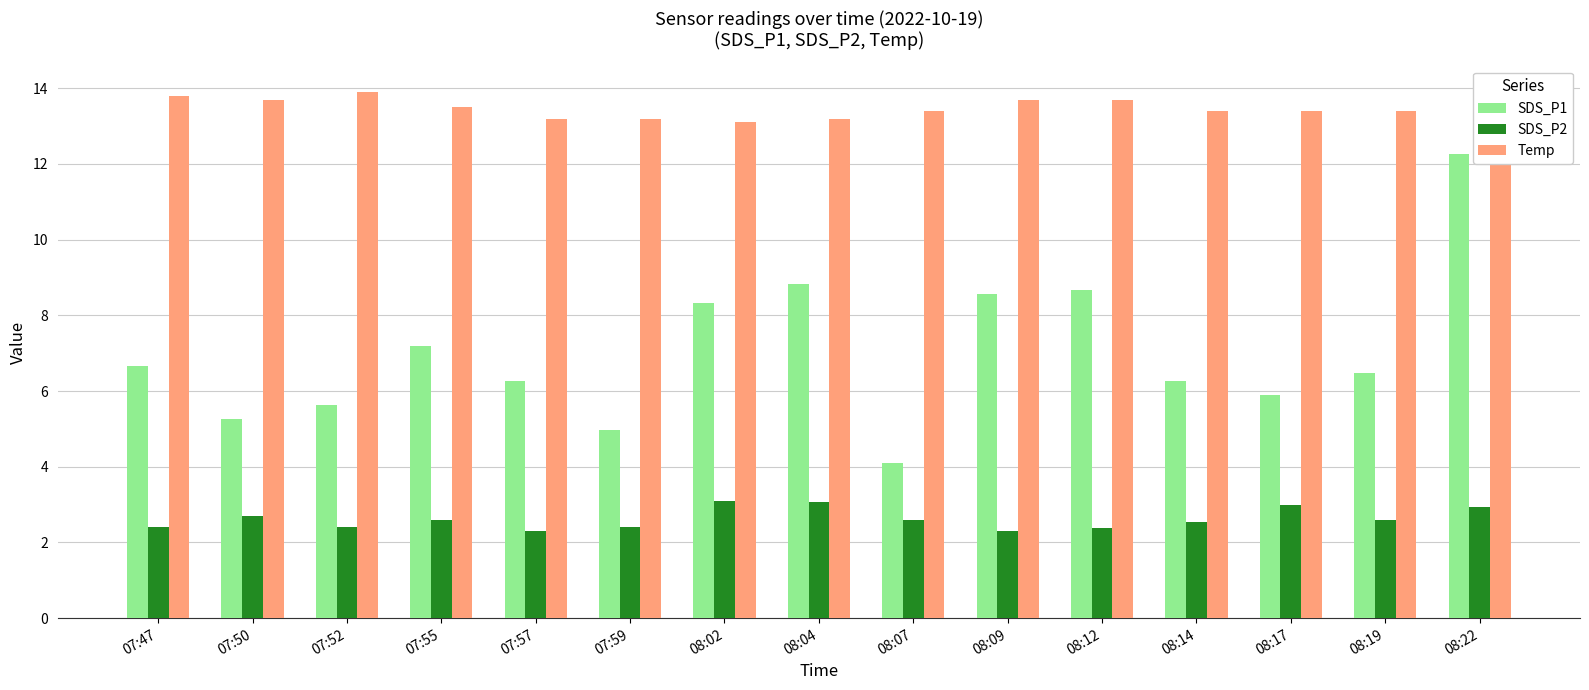

How many bars are there in each group?

3